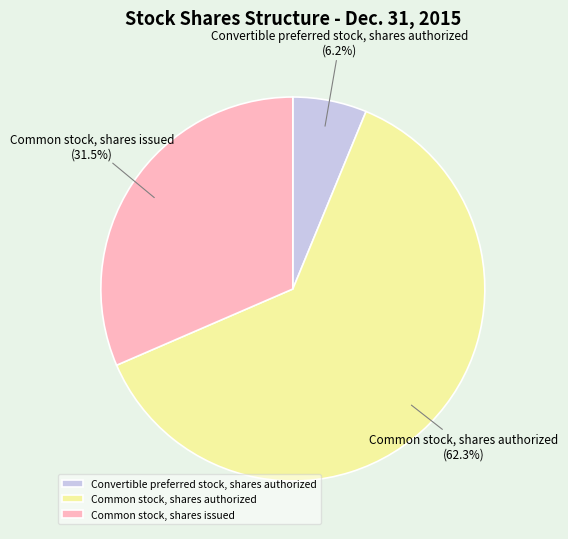

Rank the categories by value from highest to lowest.

Common stock, shares authorized, Common stock, shares issued, Convertible preferred stock, shares authorized